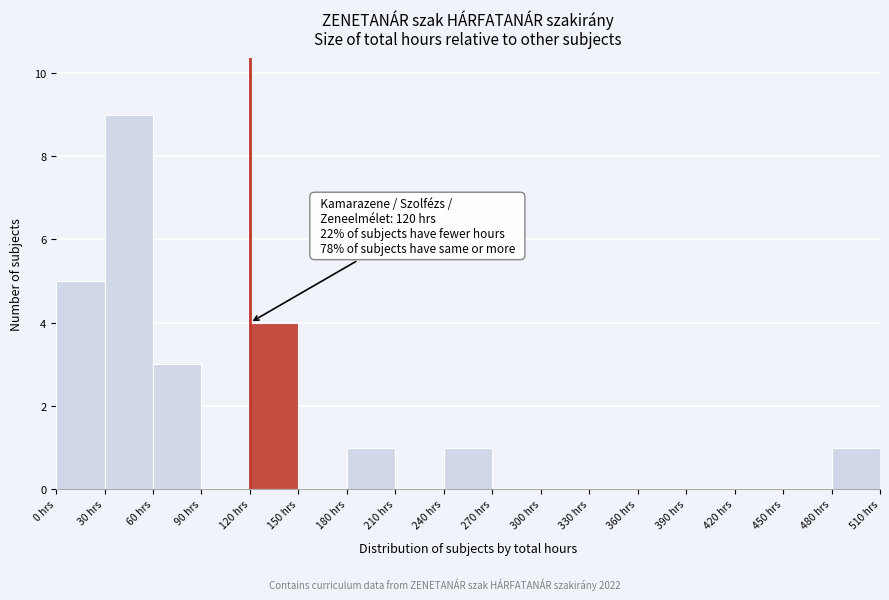

Over which range of the x-axis is the bar tallest?

30 to 60